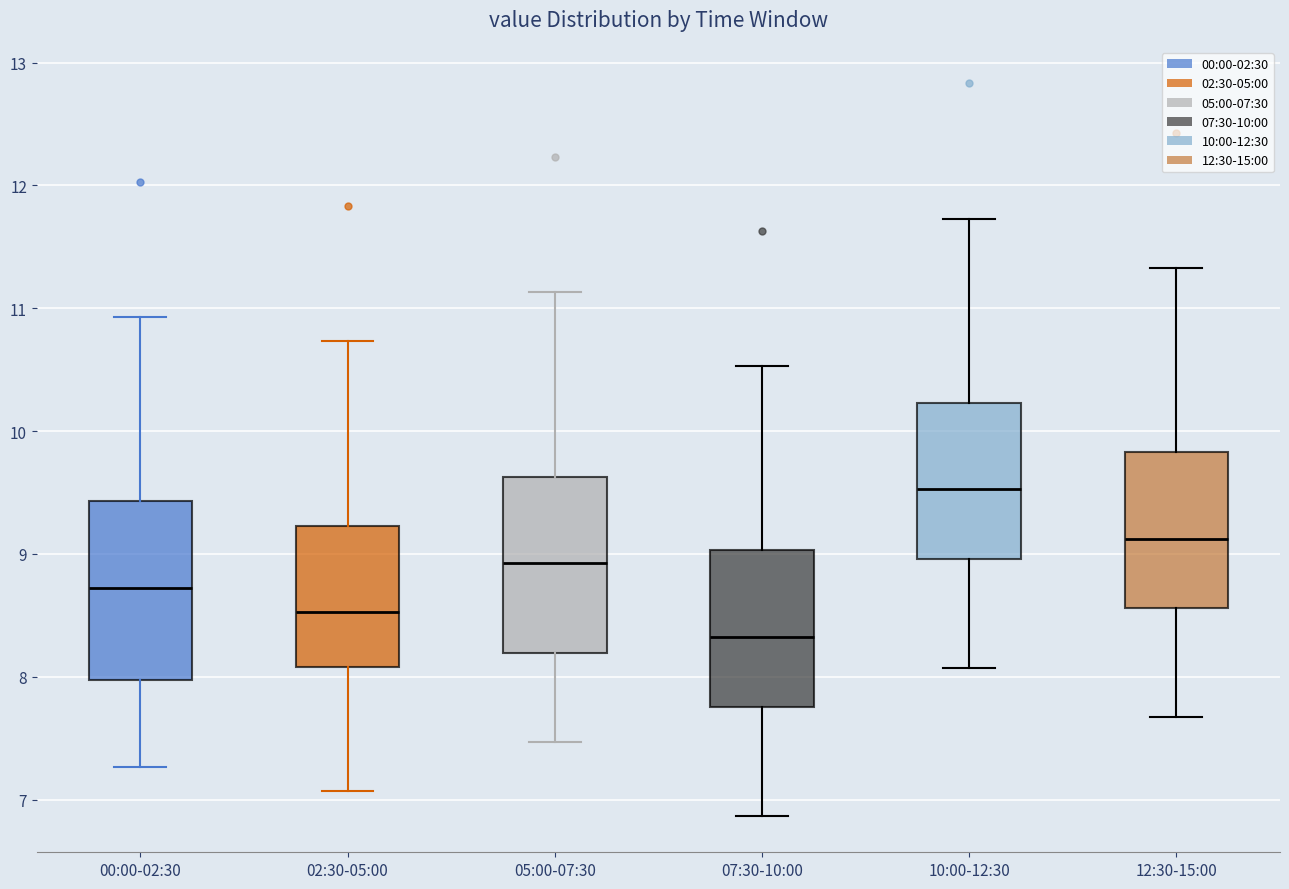

Where does the upper whisker of the box for 12:30-15:00 end on the y-axis? The values are not printed on the chart, so give them approximately, as read against the axis.

11.3